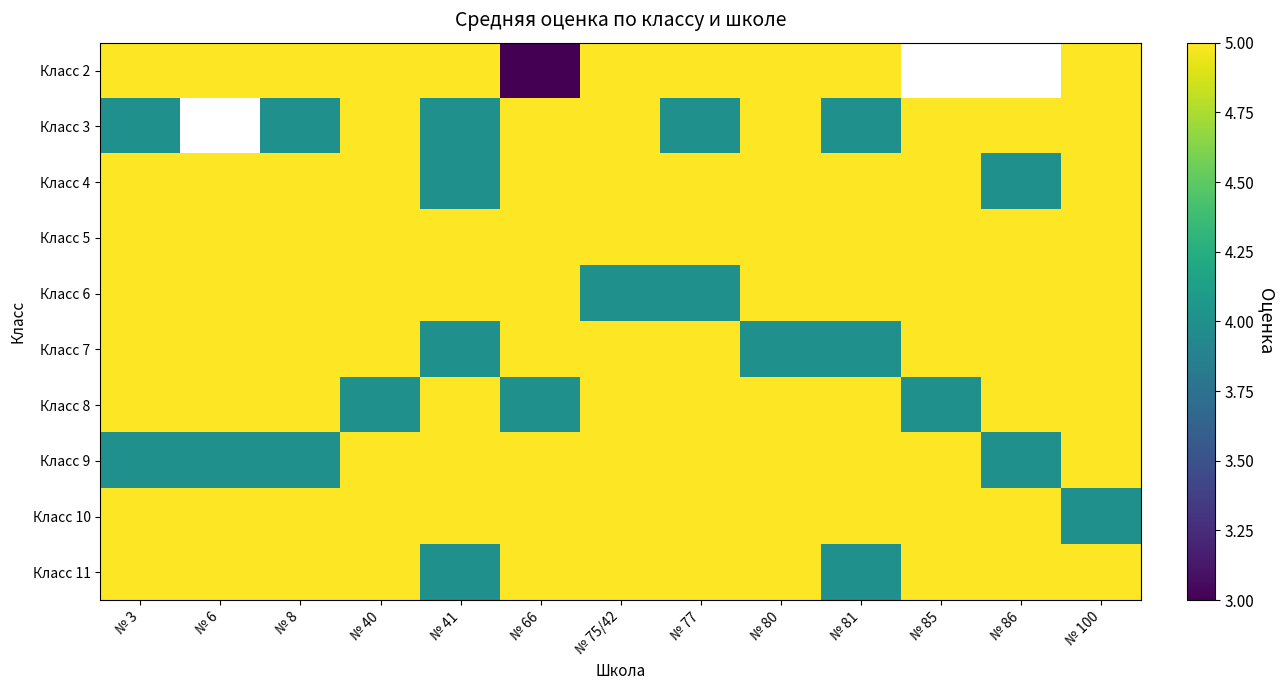

List the series in order of their overall mean, highest first.

Класс 2, Класс 3, Класс 5, Класс 10, Класс 4, Класс 6, Класс 11, Класс 7, Класс 8, Класс 9